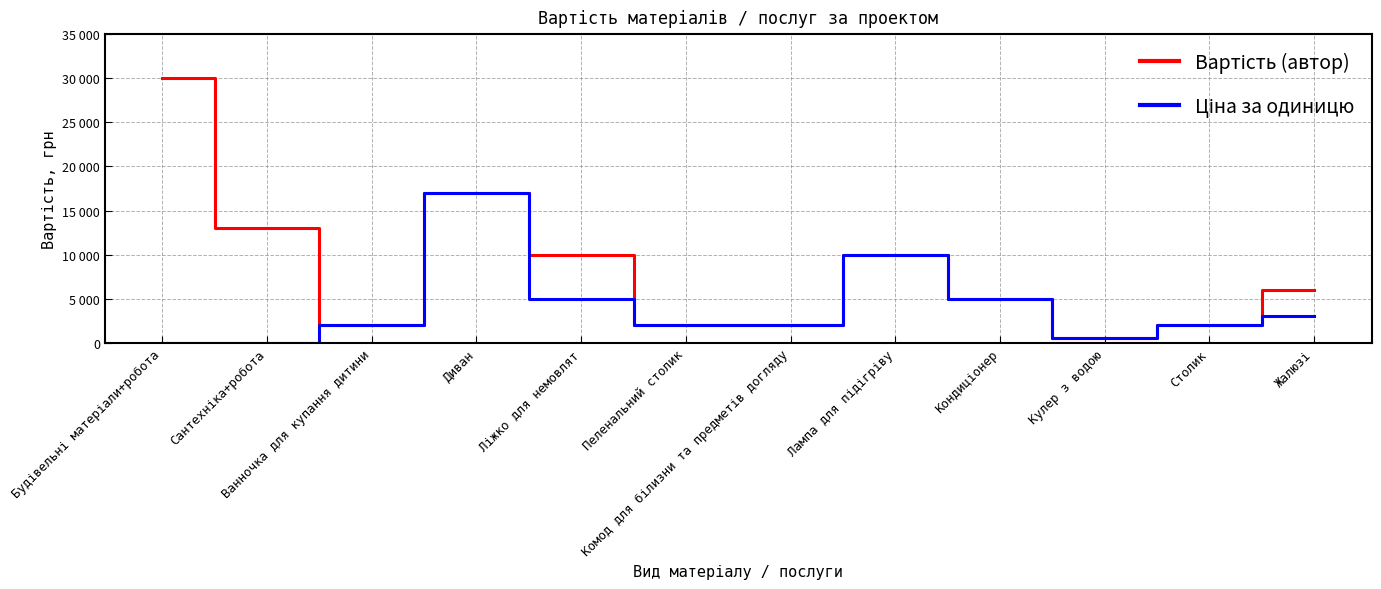

What position from the left is Ванночка для купання дитини?

3